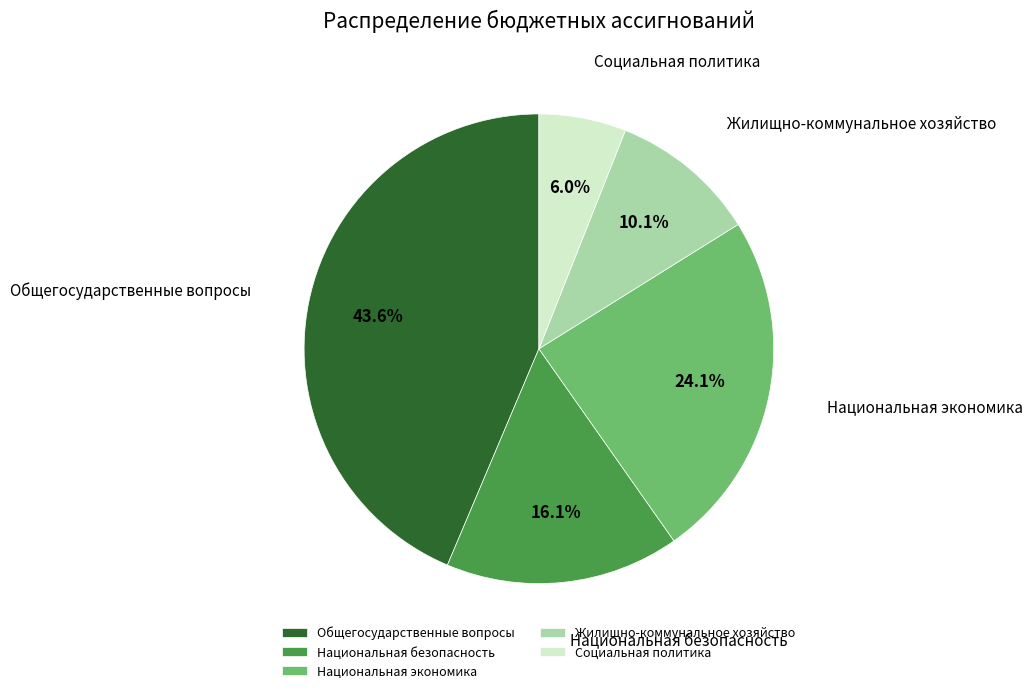

To the nearest percent, what percentage of the pie is Общегосударственные вопросы?

44%